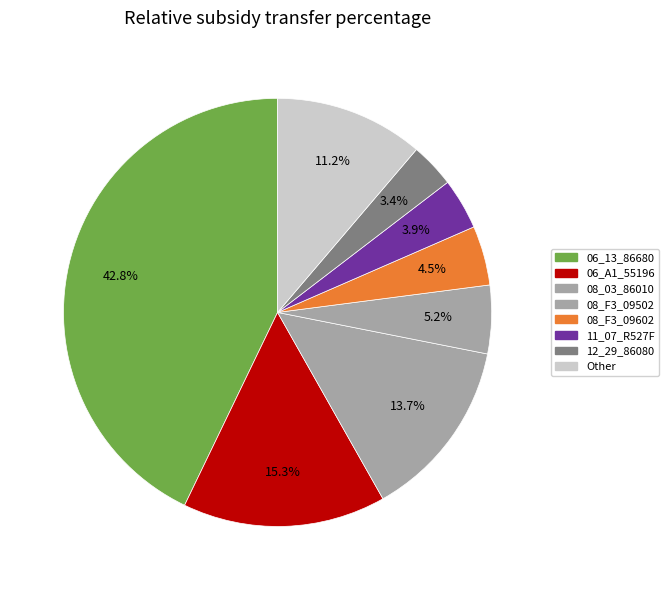

Is there any slice that represents more than half of the pie?

No